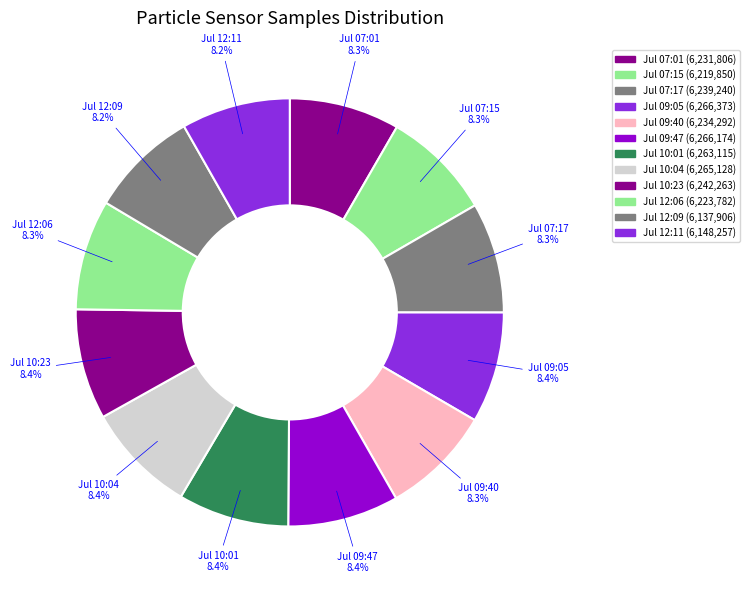

What is the ratio of the value at Jul 10:04 to the value at Jul 07:17?

1.0